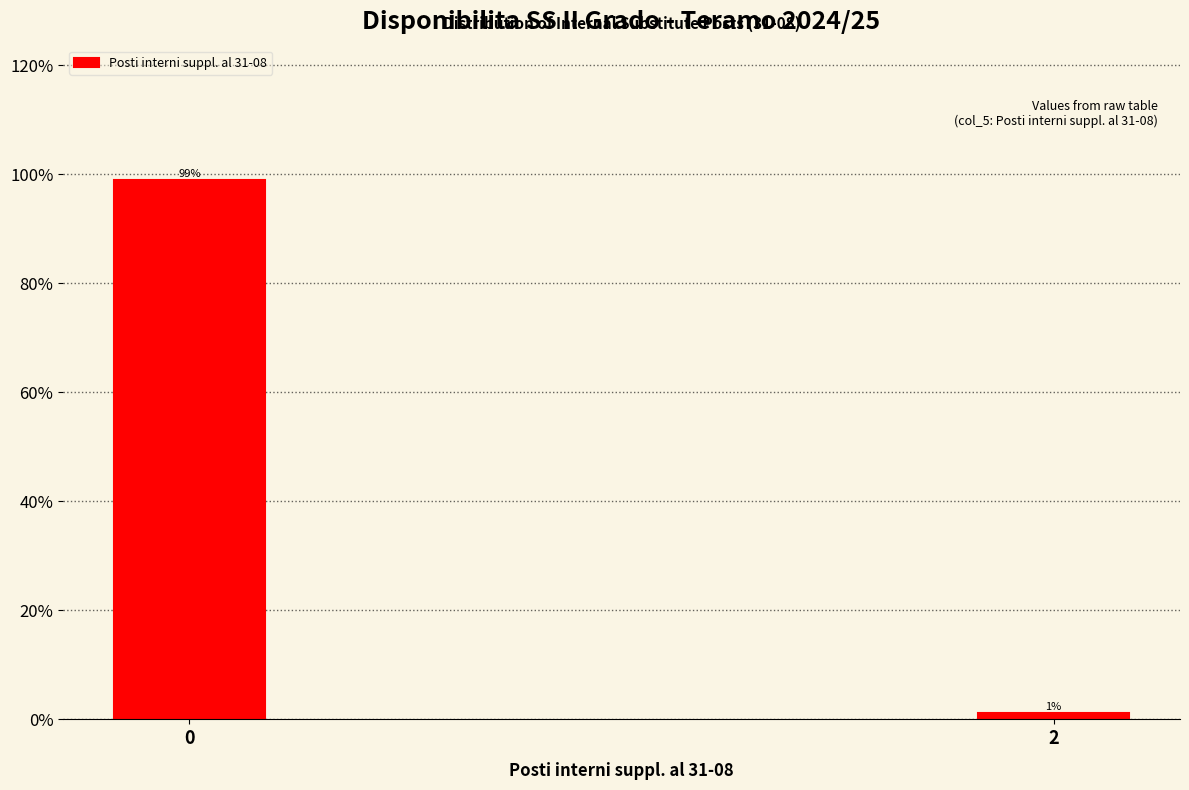

What value does the data have at 0?

98.9